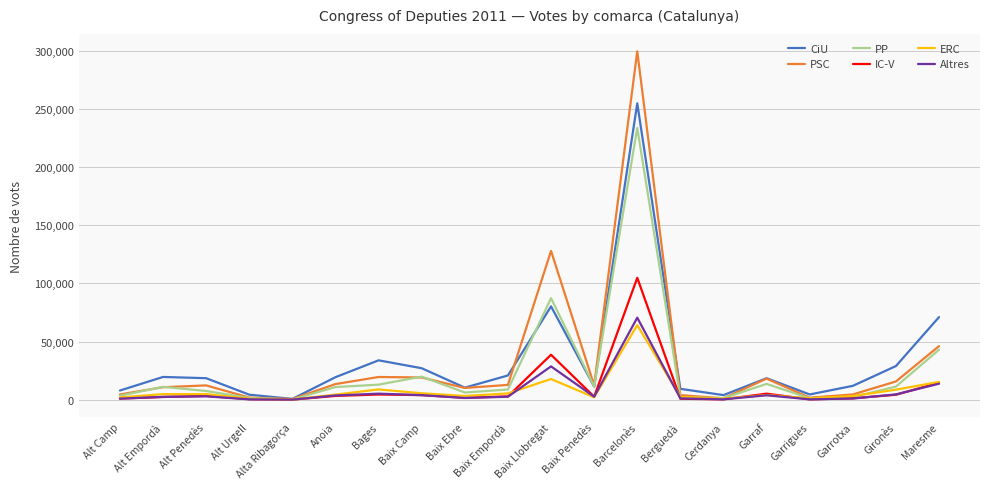

What is the highest value of the CiU series?

254701